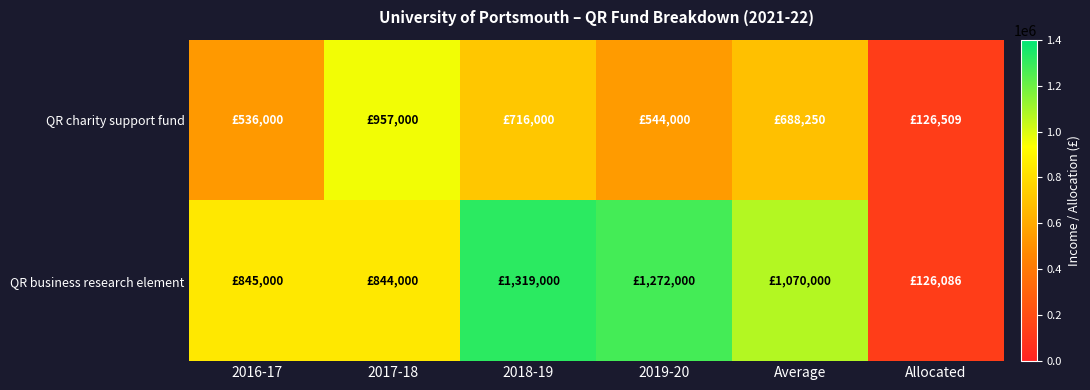

Which series has the widest spread of values?

QR business research element